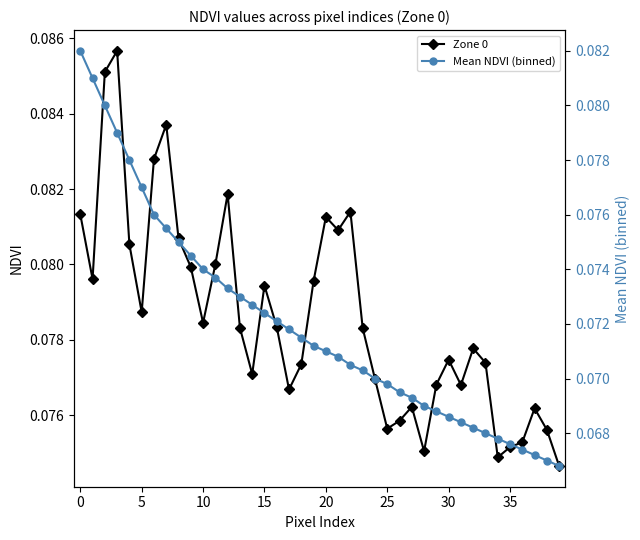

At 26, list the series in order from largest to smallest.

Zone 0, Mean NDVI (binned)